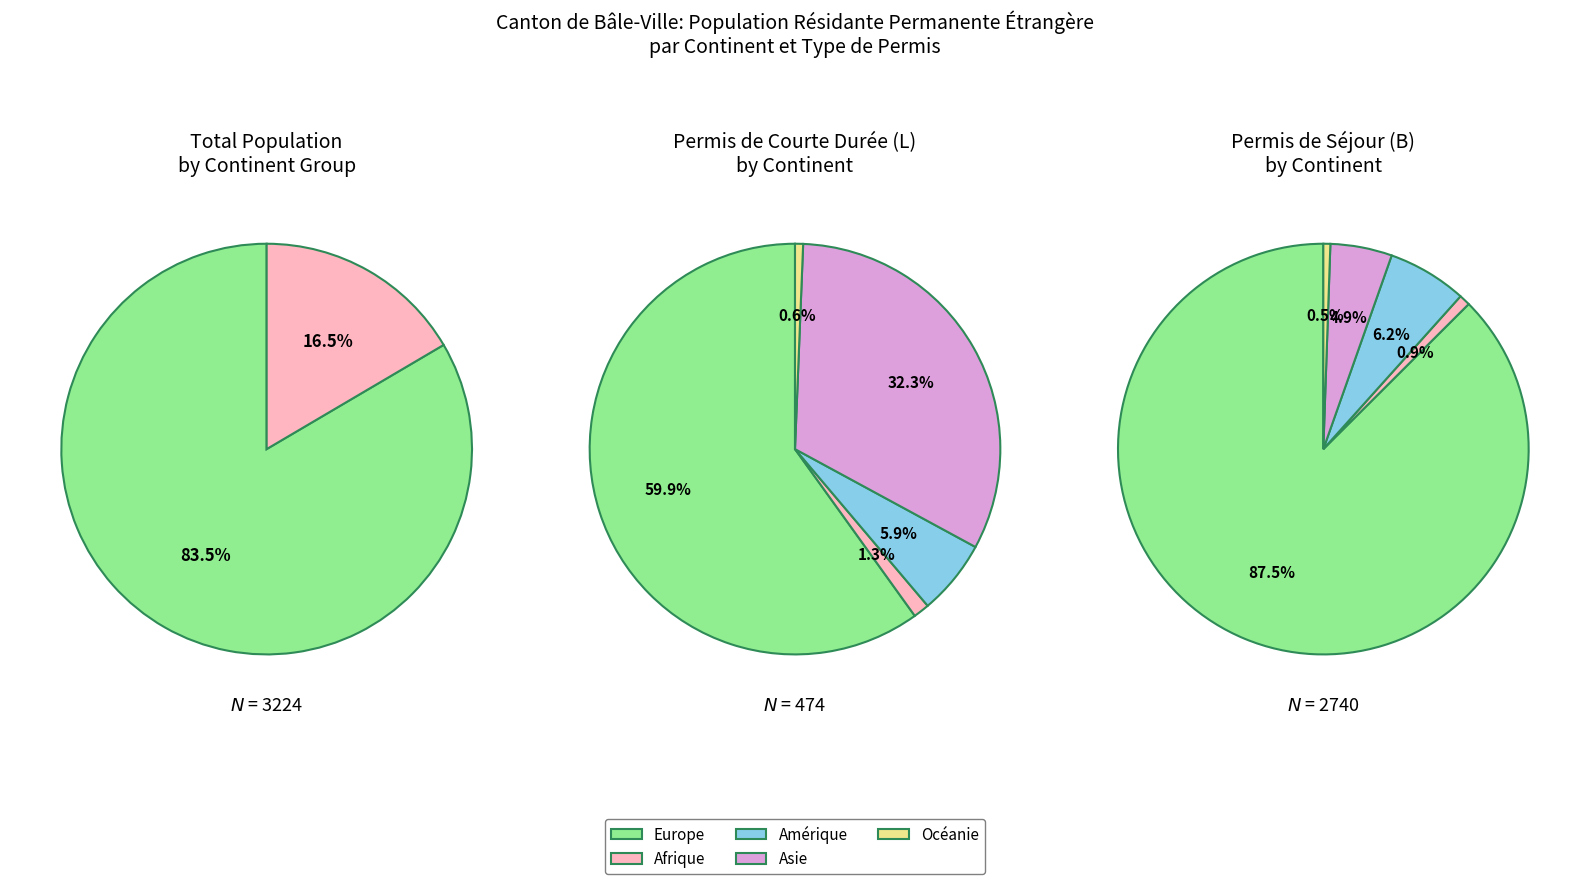

What is the total percentage of Asie and Amérique?

15.0%